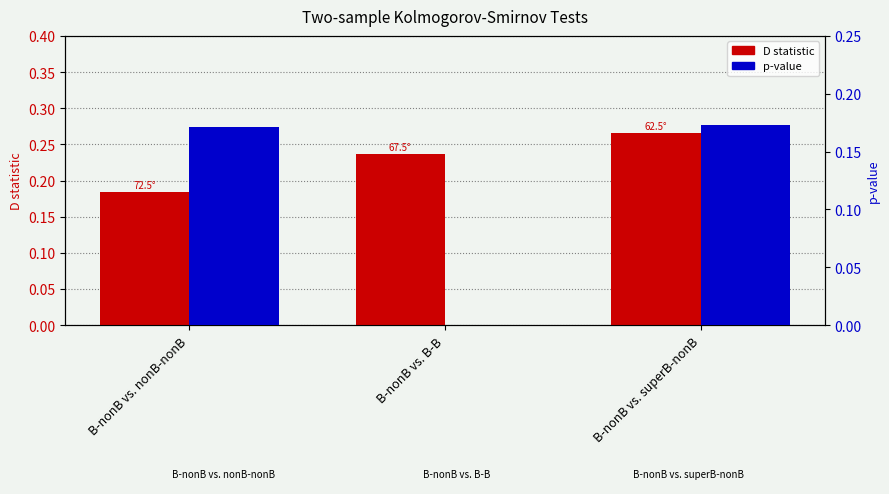

At B-nonB vs. B-B, list the series in order from smallest to largest.

p-value, D statistic